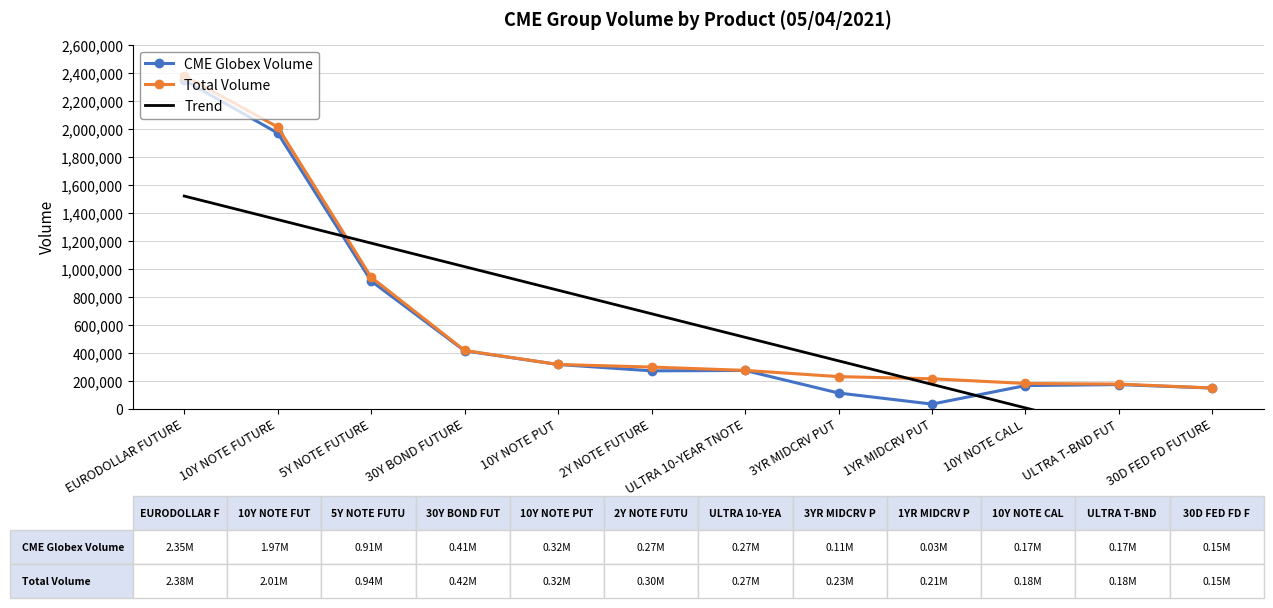

What is the value of the CME Globex Volume point at the 3rd from the left?

911708